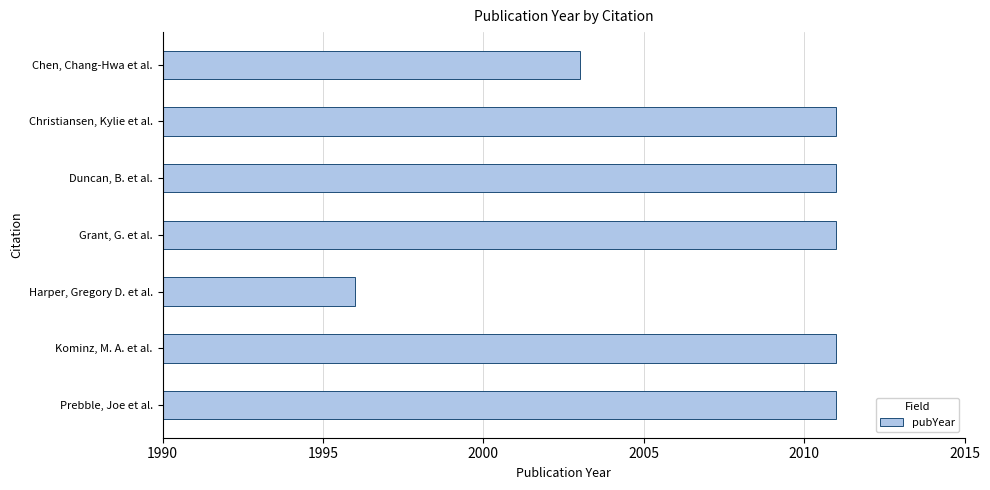

What is the value of the 4th bar from the top?

2011